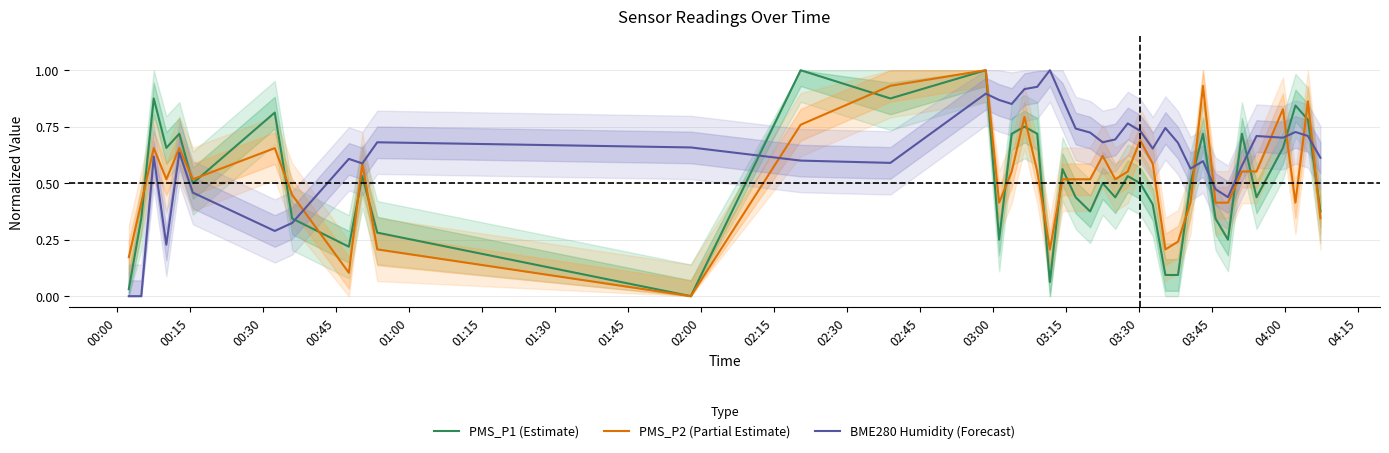

What is the highest value of the PMS_P2 (Partial Estimate) series?

1.0